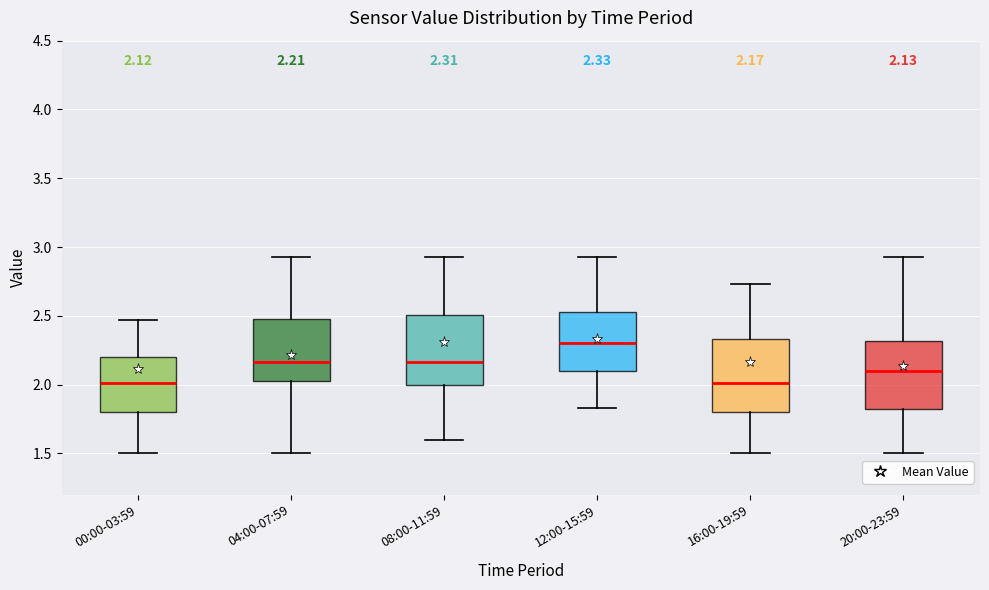

Which box has the highest median line?

12:00-15:59